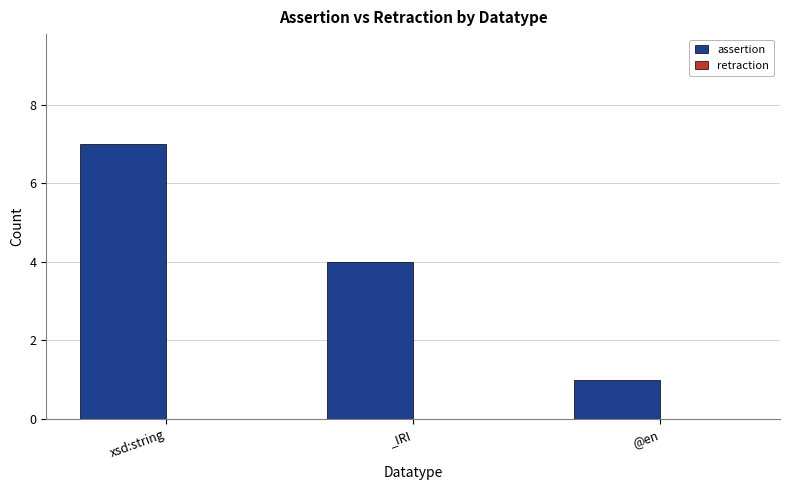

Reading right to left, list all the values displayed in this chart.

1	4	7